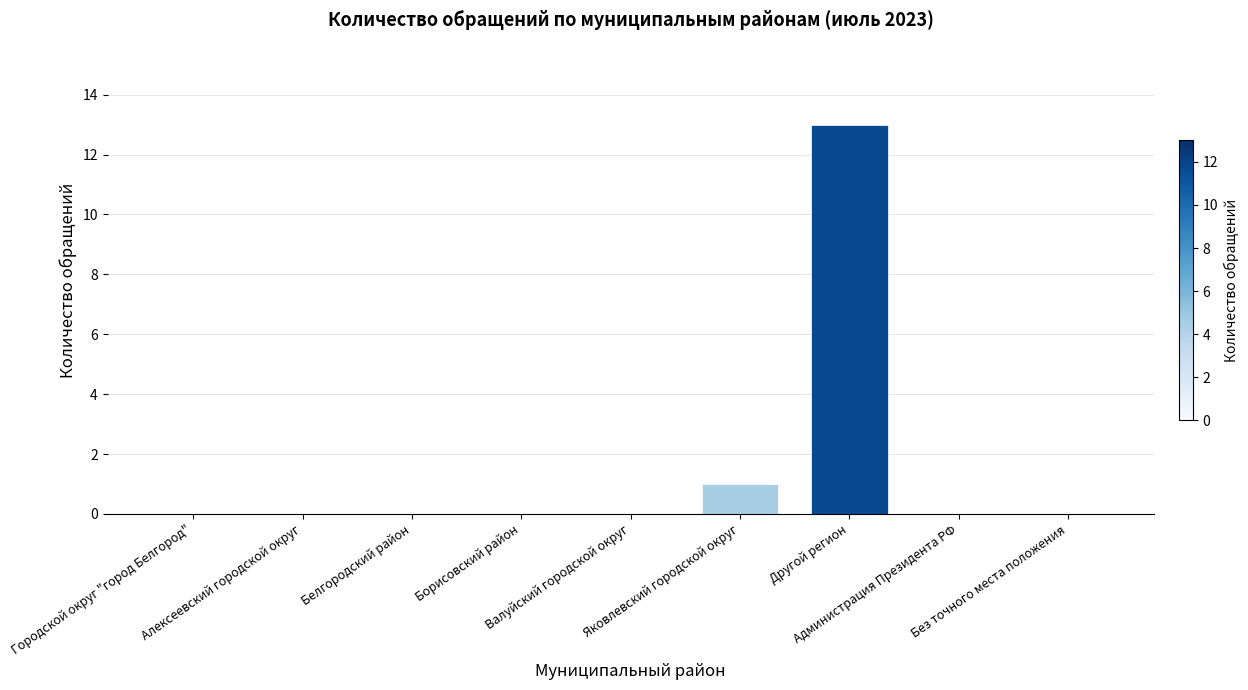

What is the maximum value shown in the chart?

13